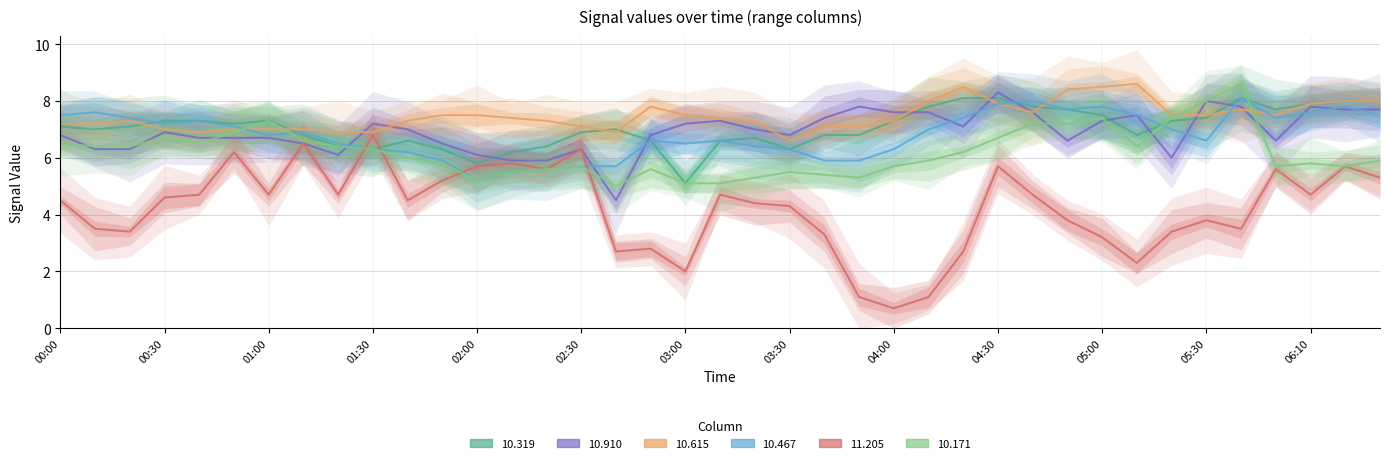

The  10.467 series shows 6.3 at 2017/01/17 03:30. True or false?

True